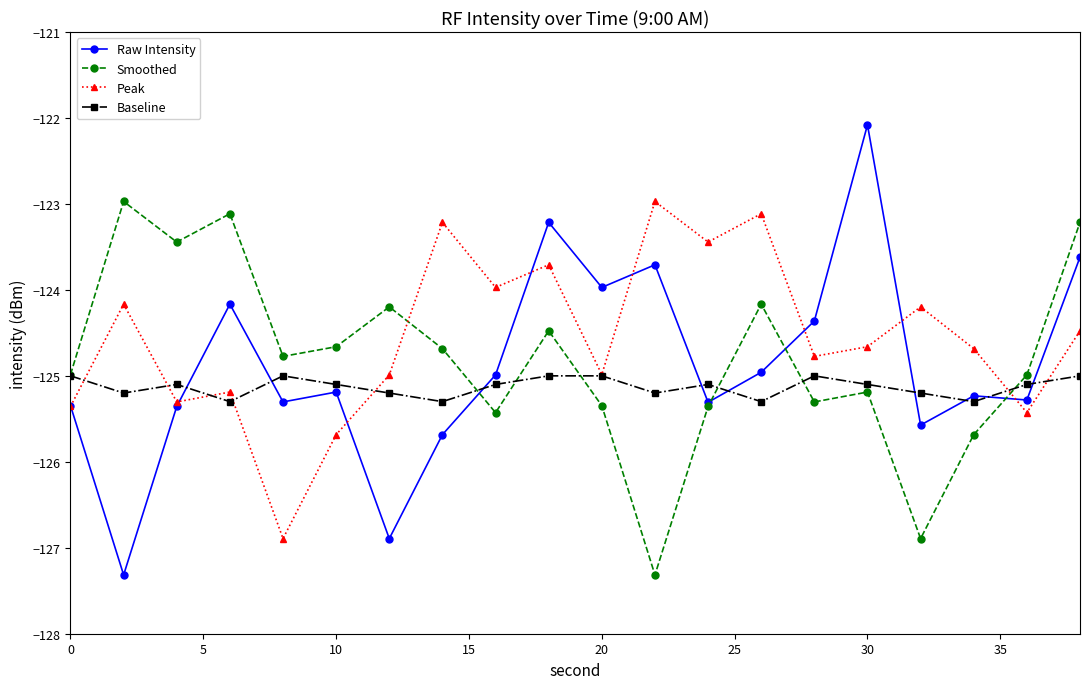

What is the highest value of the Smoothed series?

-123.0